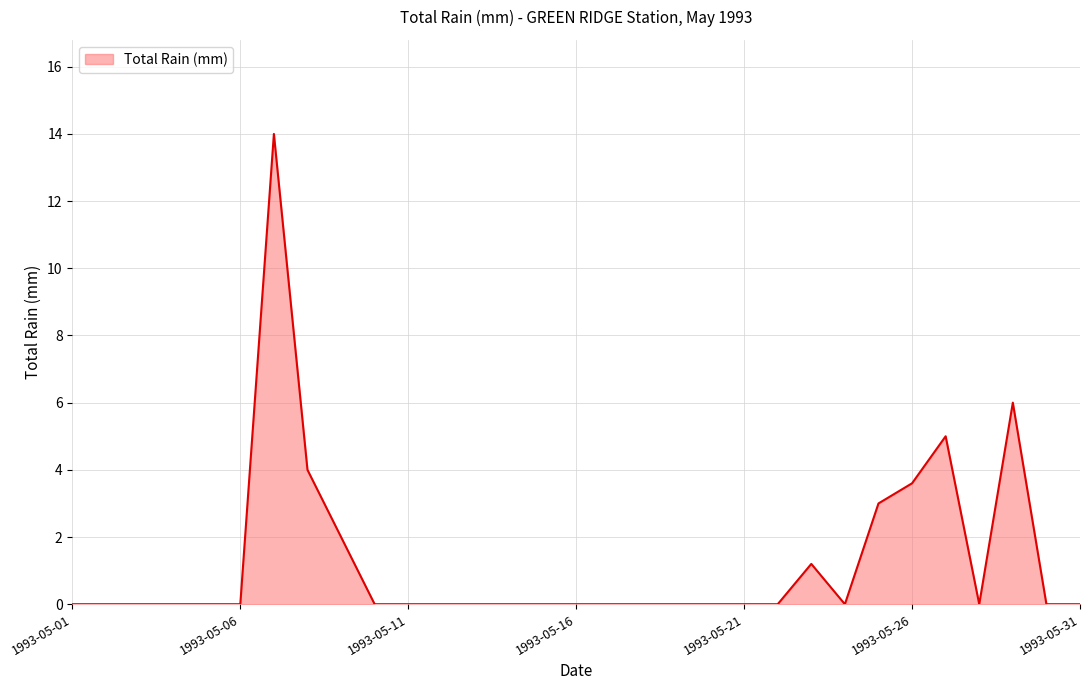

What is the sum of all values?

38.8